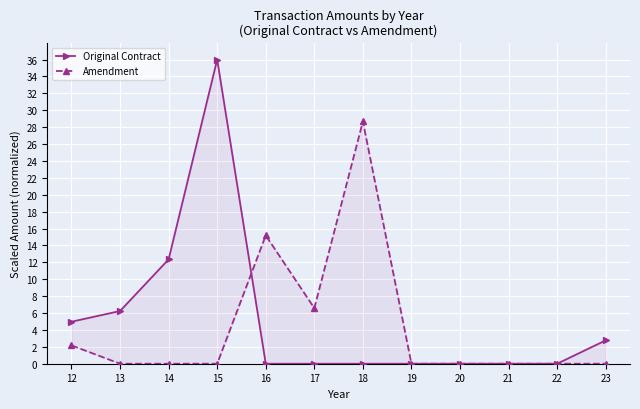

How many categories are shown in the chart?

12